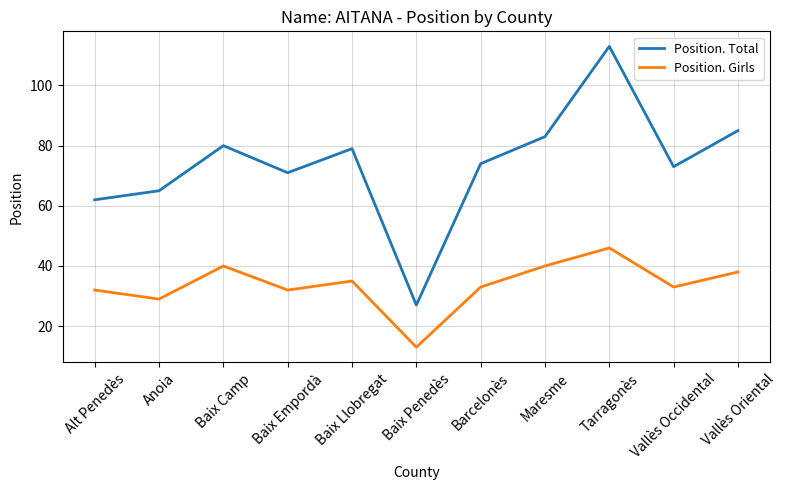

True or false: Position. Girls and Position. Total cross at least once.

False